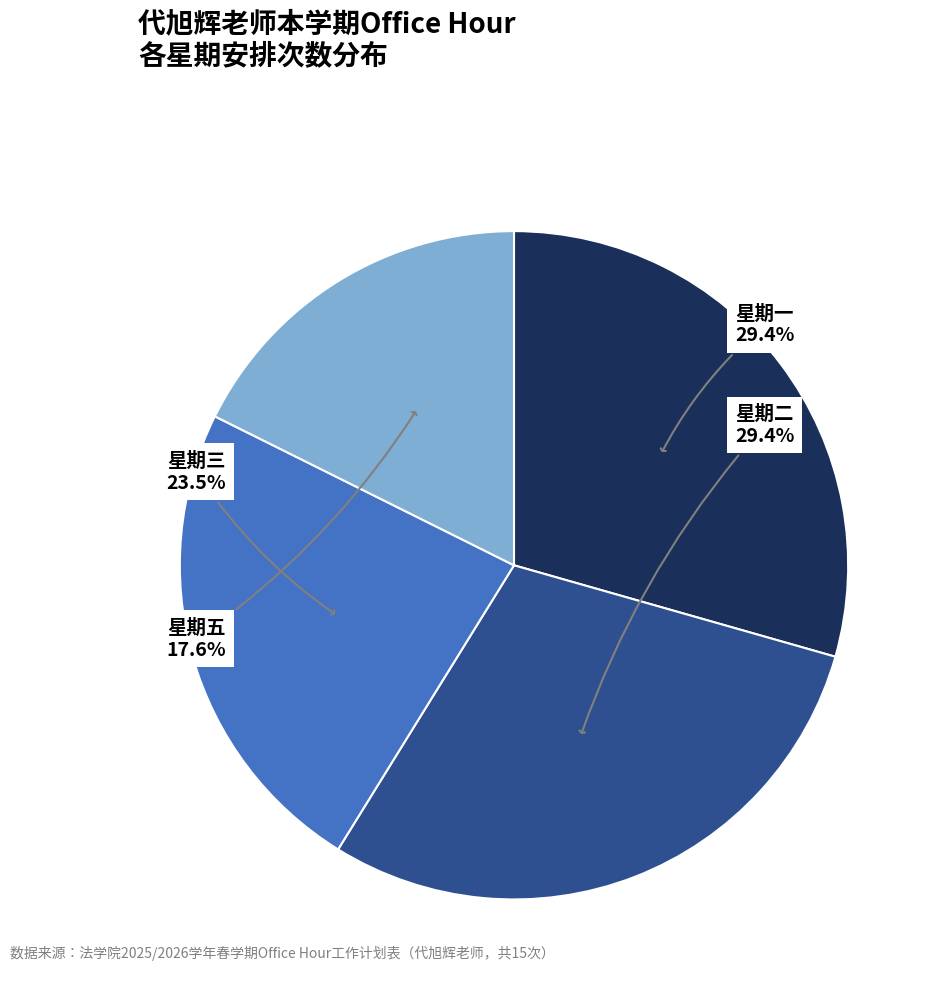

Is there any slice that represents more than half of the pie?

No